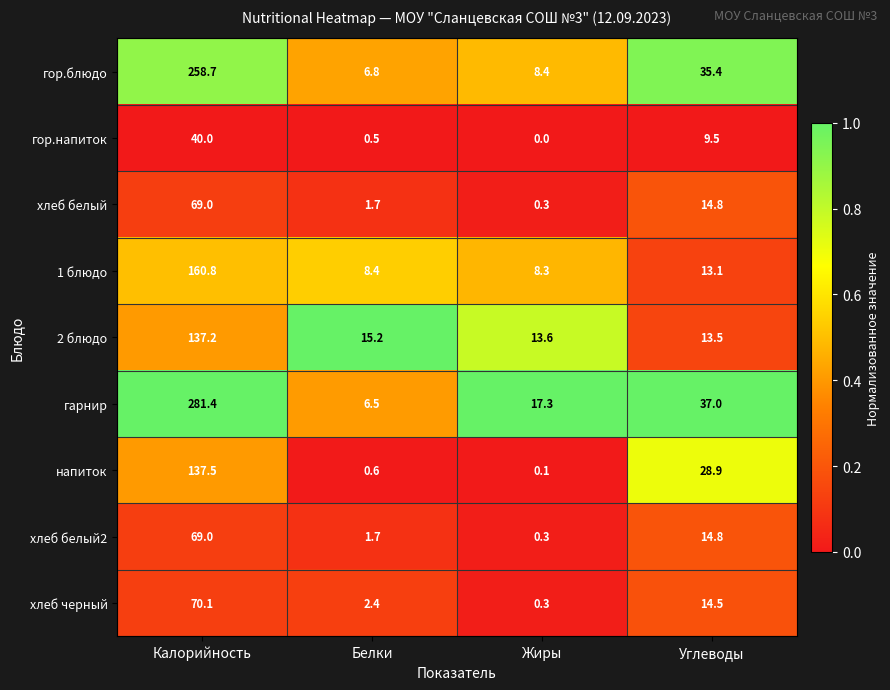

What value does the гор.напиток series have at Калорийность?

40.0